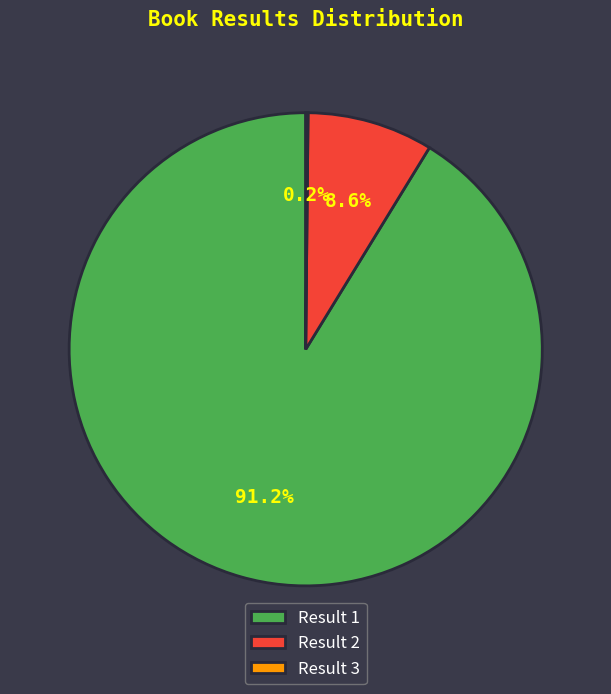

Combined, do Result 2 and Result 1 account for over 50%?

Yes